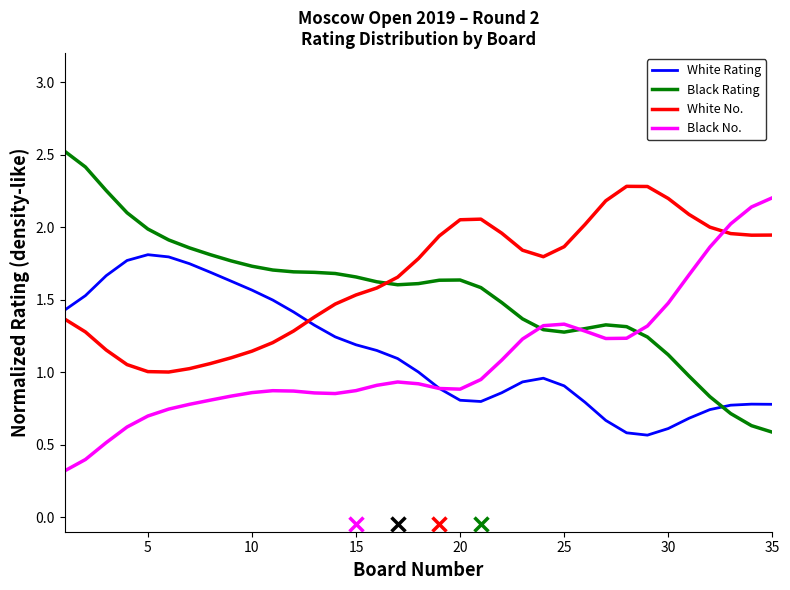

True or false: Black Rating and White Rating intersect in this chart.

True